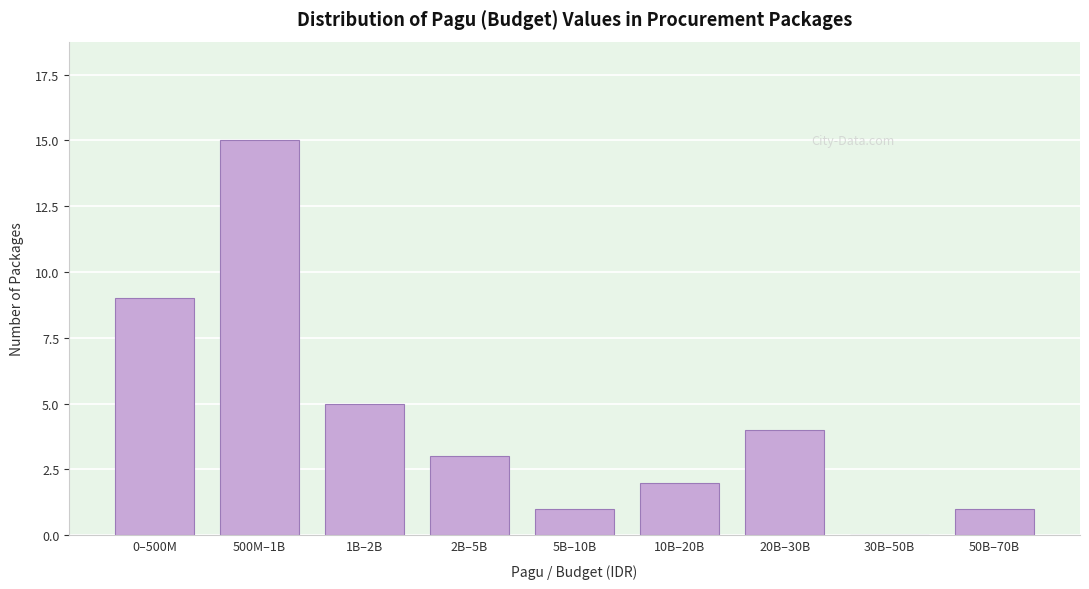

Reading right to left, transcribe all the data shown in this chart.

50B–70B=1	30B–50B=0	20B–30B=4	10B–20B=2	5B–10B=1	2B–5B=3	1B–2B=5	500M–1B=15	0–500M=9